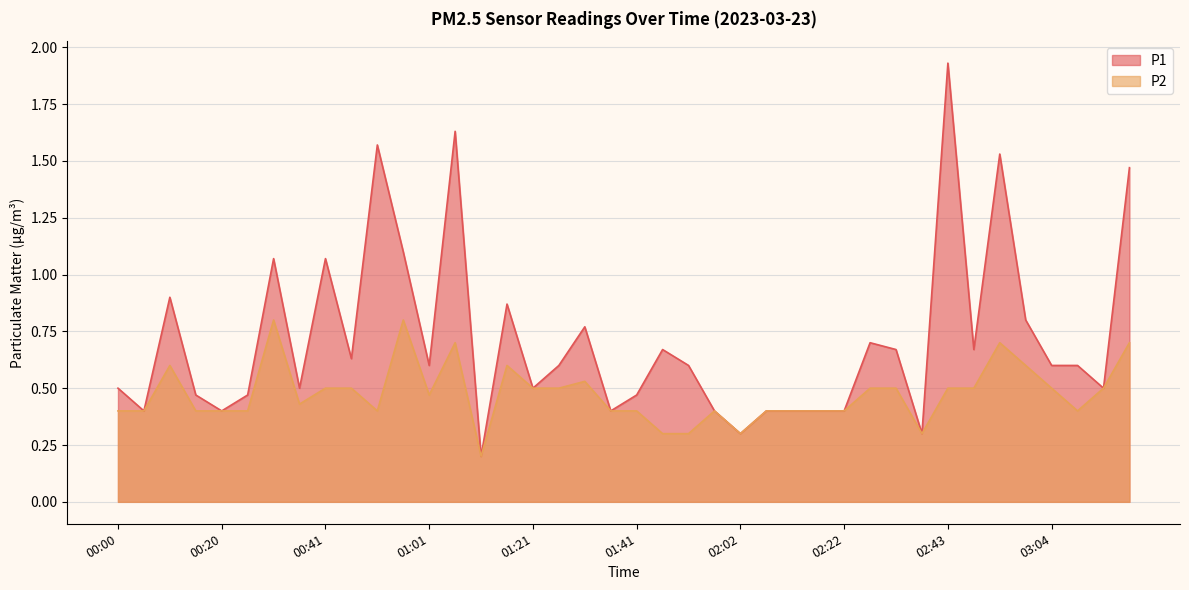

What is the label of the 18th point from the left?

01:26